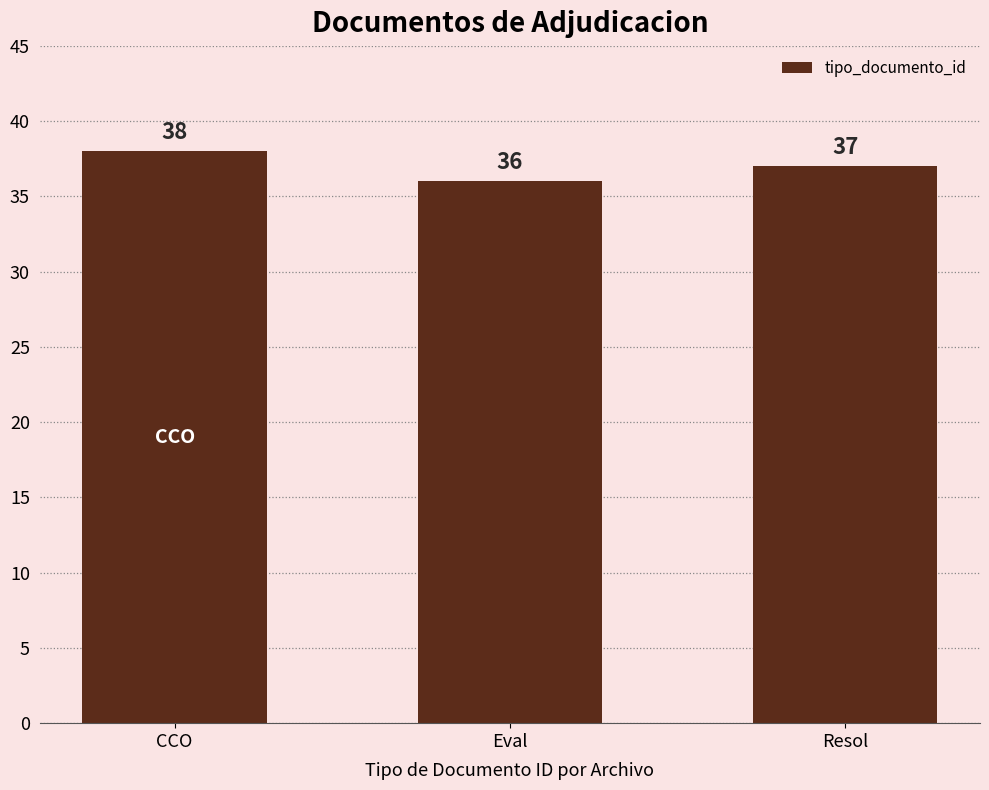

At which label does the data first exceed 37?

CCO